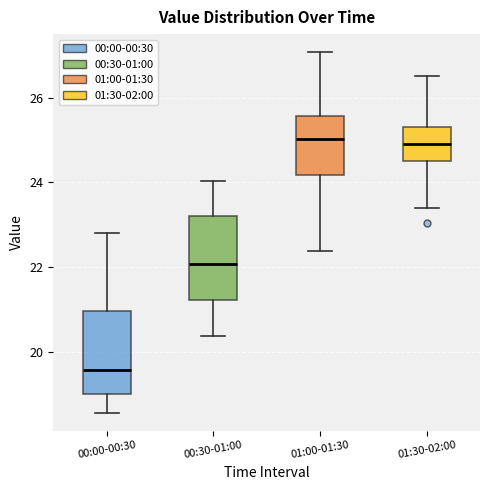

Reading left to right, transcribe this box plot: for each box, give where its median line is, the range the box spans, and where its two whiskers end, as read against the y-axis. The values are not printed on the chart, so give them approximately, as read against the axis.

00:00-00:30: median 19.6, box 19.0 to 21.0, whiskers 18.6 to 22.8
00:30-01:00: median 22.0, box 21.2 to 23.2, whiskers 20.4 to 24.0
01:00-01:30: median 25.0, box 24.2 to 25.6, whiskers 22.4 to 27.0
01:30-02:00: median 25.0, box 24.6 to 25.4, whiskers 23.4 to 26.6